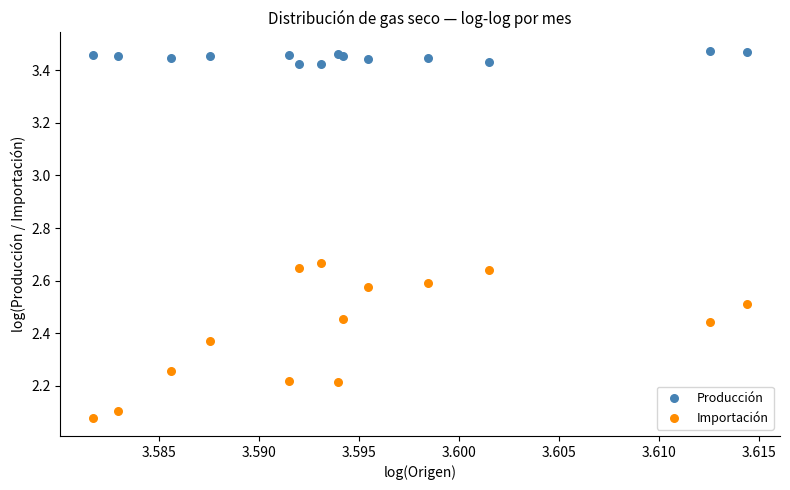

Which series has the largest Y range (max minus min)?

Importación